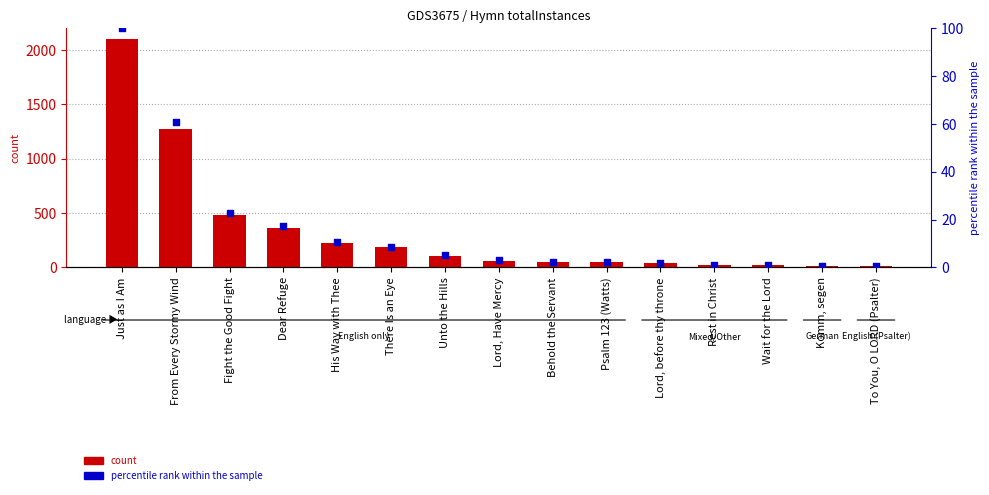

Which series has the largest total across all categories?

count